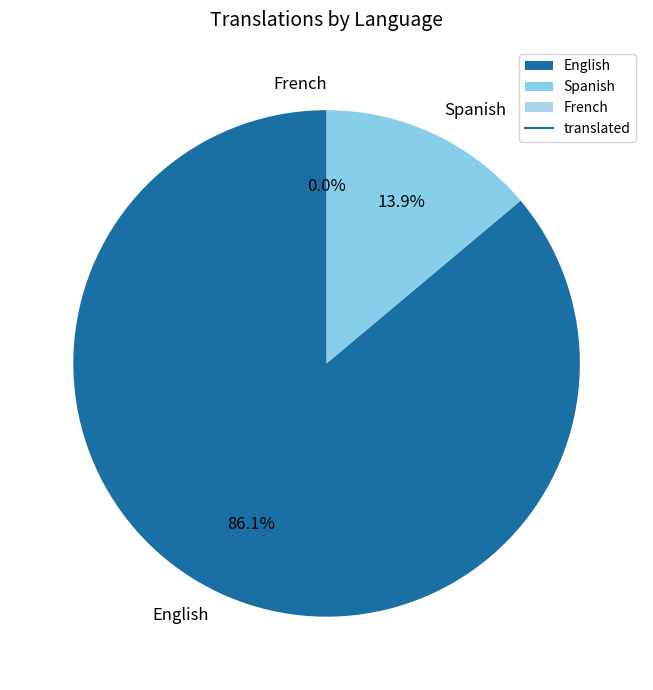

To the nearest percent, what is the difference between the French and English slice percentages?

86%